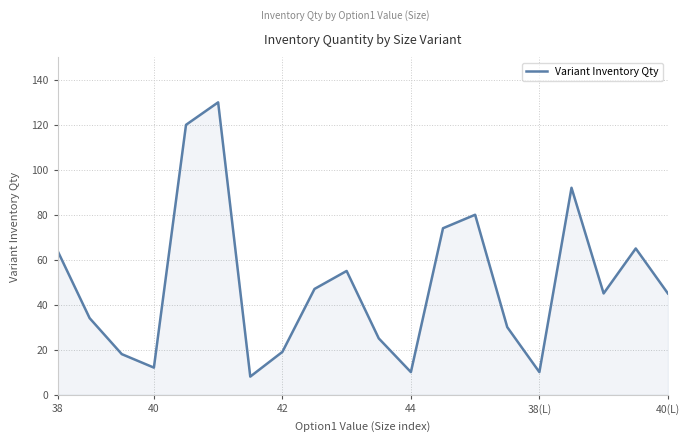

What is the greatest value displayed?

130